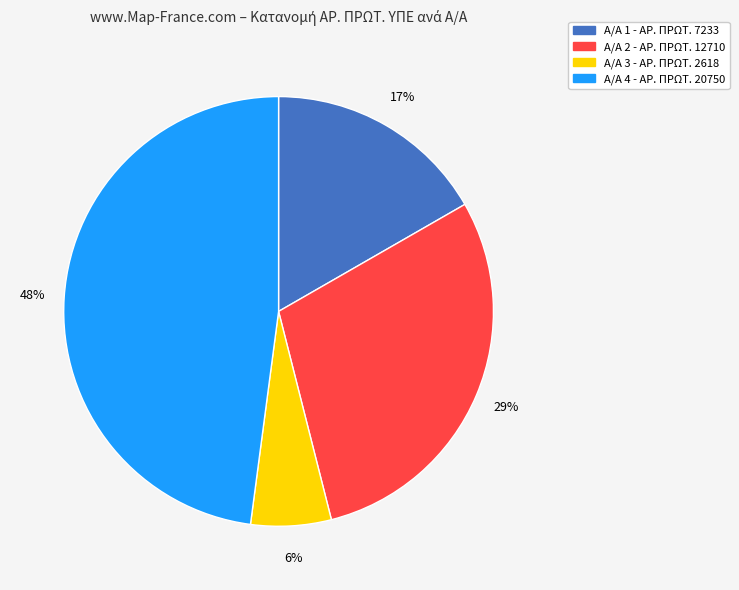

What percentage is the Α/Α 1 - ΑΡ. ΠΡΩΤ. 7233 slice, to the nearest percent?

17%